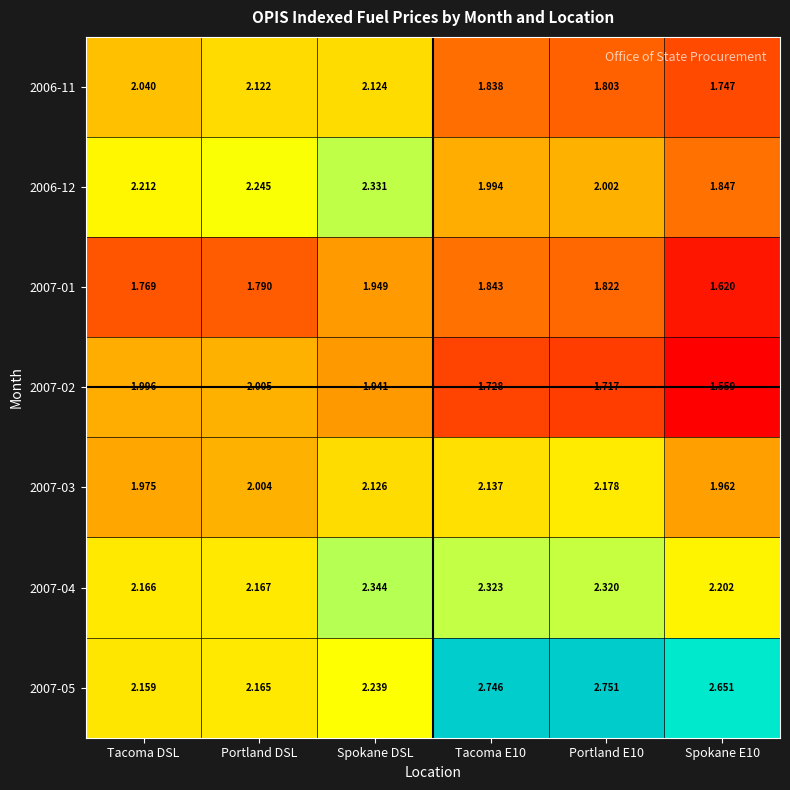

At which label does 2006-12 first exceed 2?

Tacoma DSL